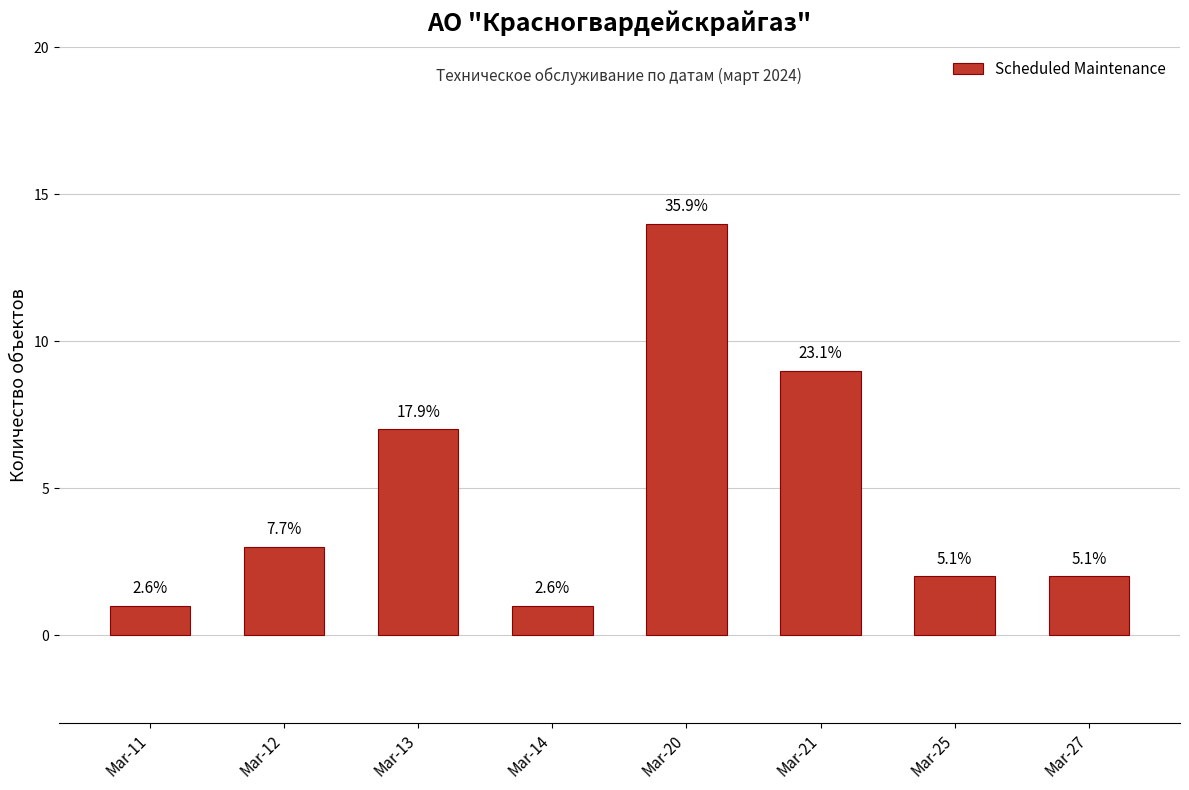

The chart shows a value of 2 at Mar-25. True or false?

True